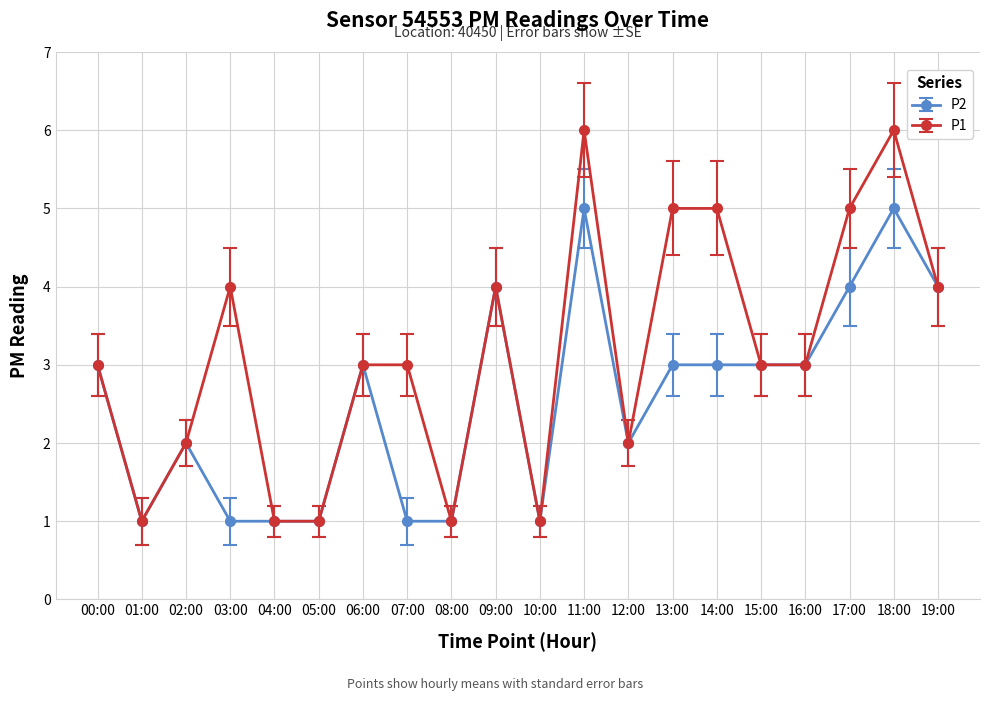

The value of P2 at 06:00 is 3. True or false?

True